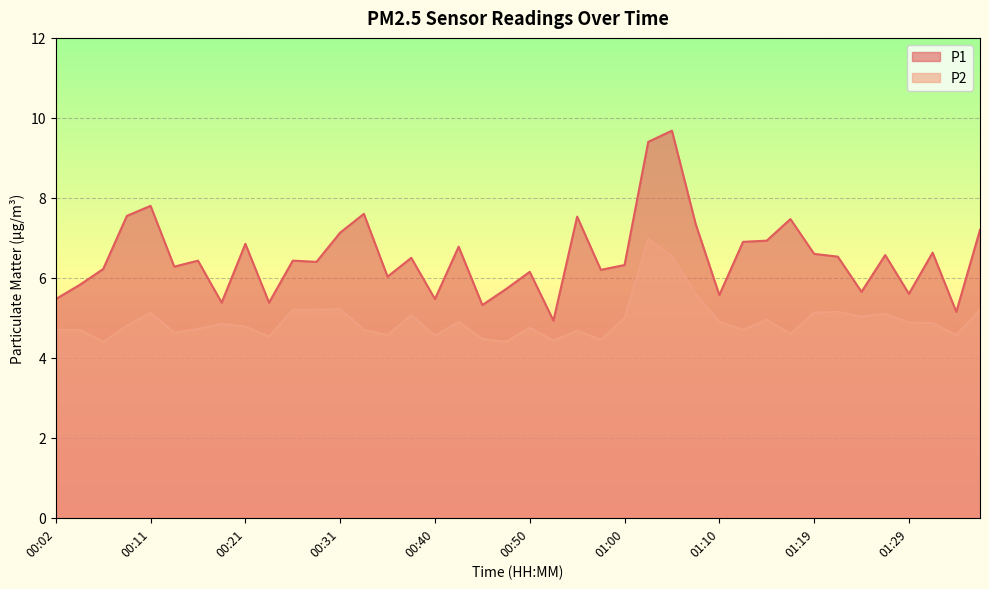

How many interior local peaks does the P1 series have?

13